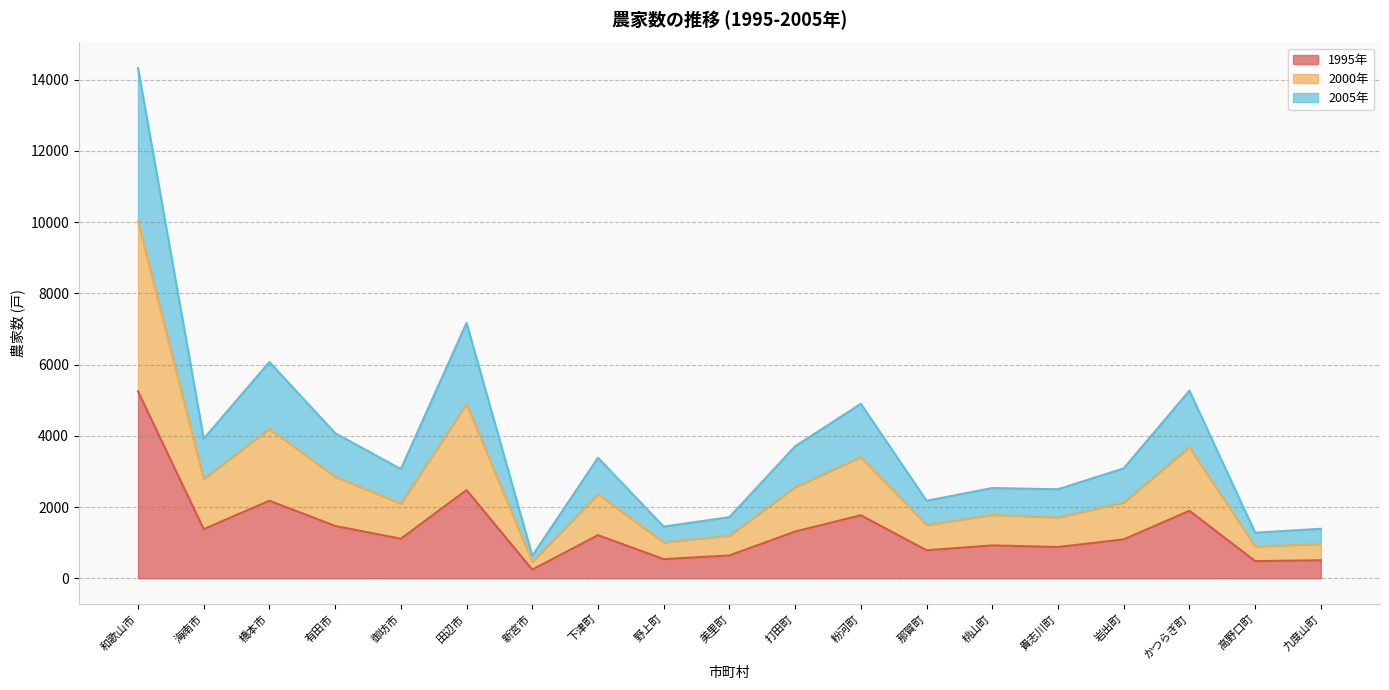

What is the total value across all series at 九度山町?

1390